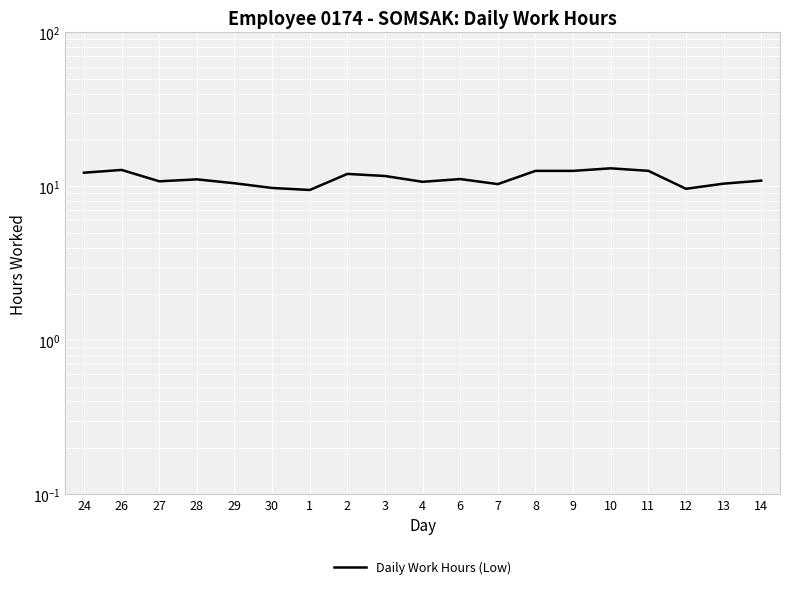

What is the smallest value displayed?

9.5